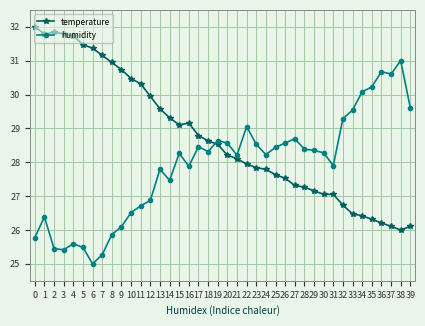

Between 0 and 31, which series saw the biggest shift?

temperature